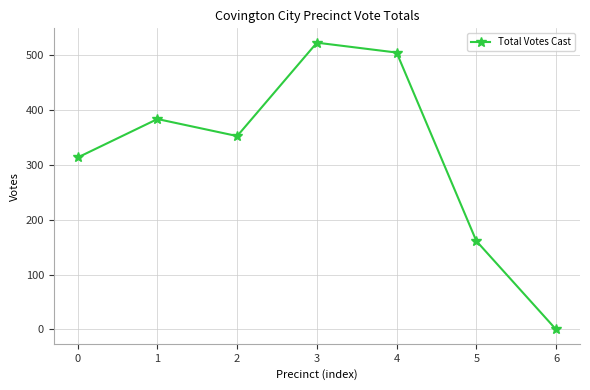

Reading right to left, list all the values displayed in this chart.

6=0	5=161	4=504	3=522	2=352	1=383	0=313